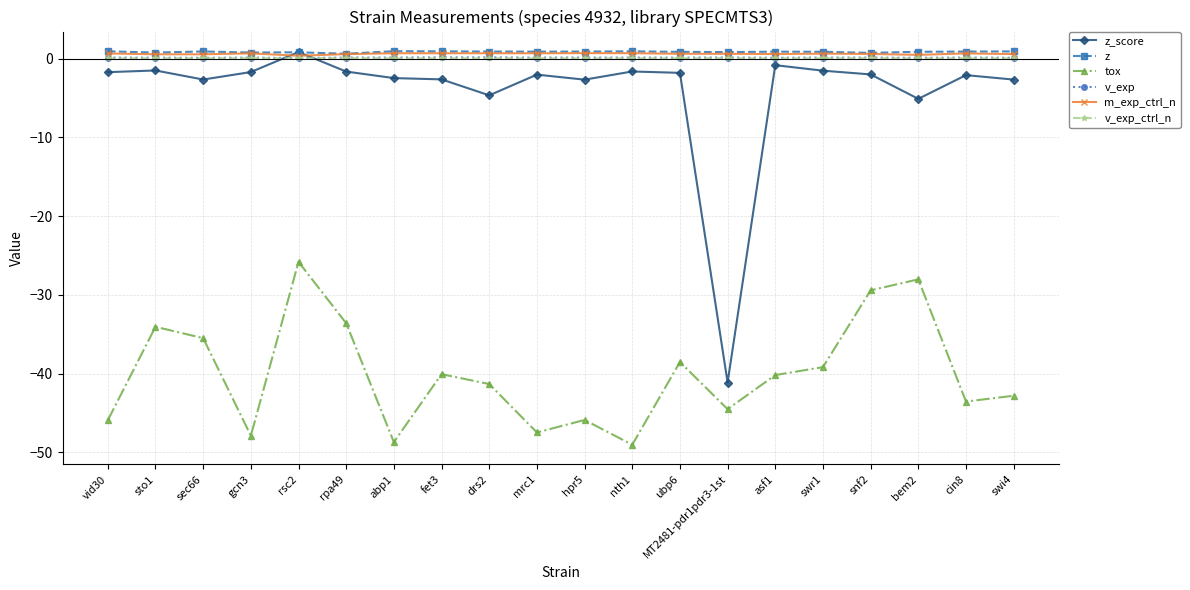

Is the value of z at fet3 greater than the value of z_score at hpr5?

Yes